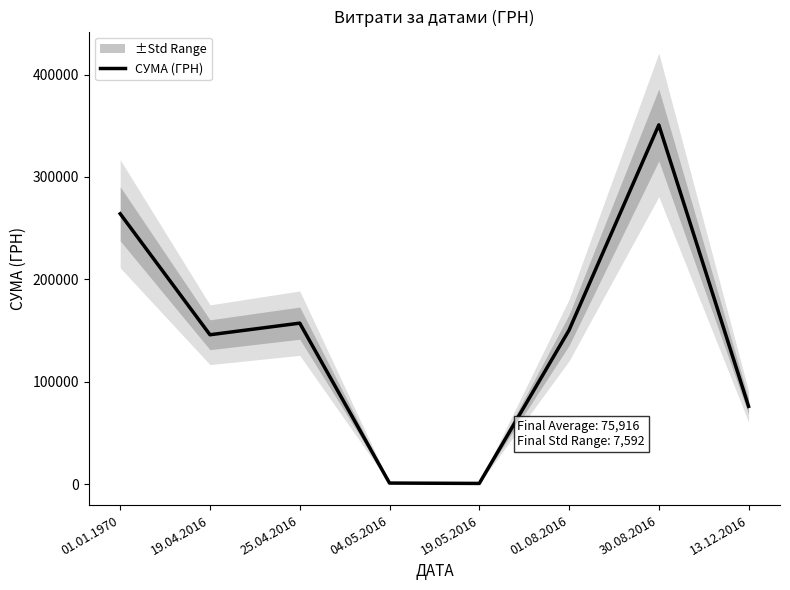

Which has a higher value, 25.04.2016 or 01.08.2016?

25.04.2016